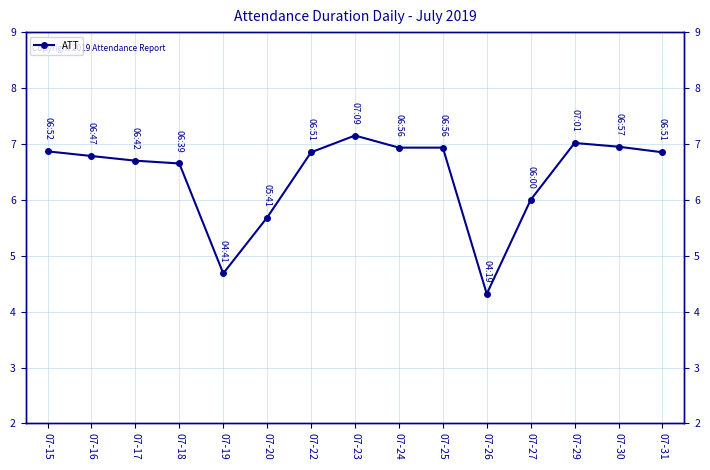

At which label does the data first exceed 6?

07-15